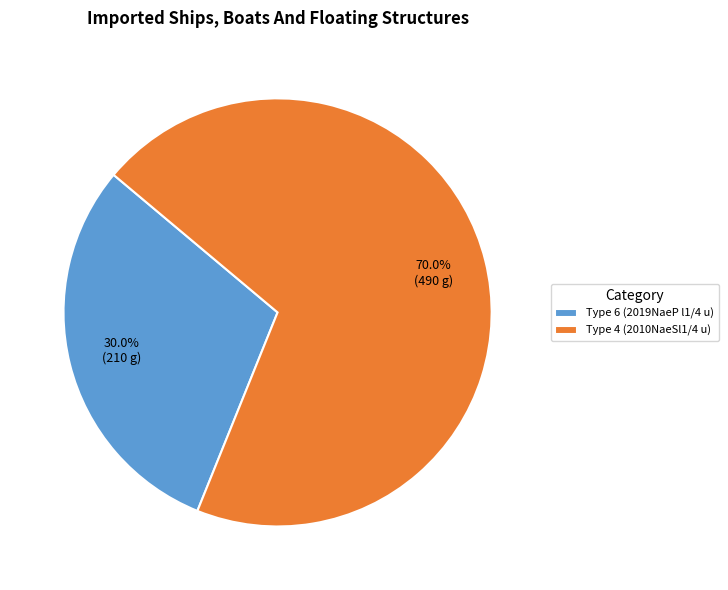

Between Type 6 (2019NaeP l1/4 u) and Type 4 (2010NaeSl1/4 u), which is larger?

Type 4 (2010NaeSl1/4 u)